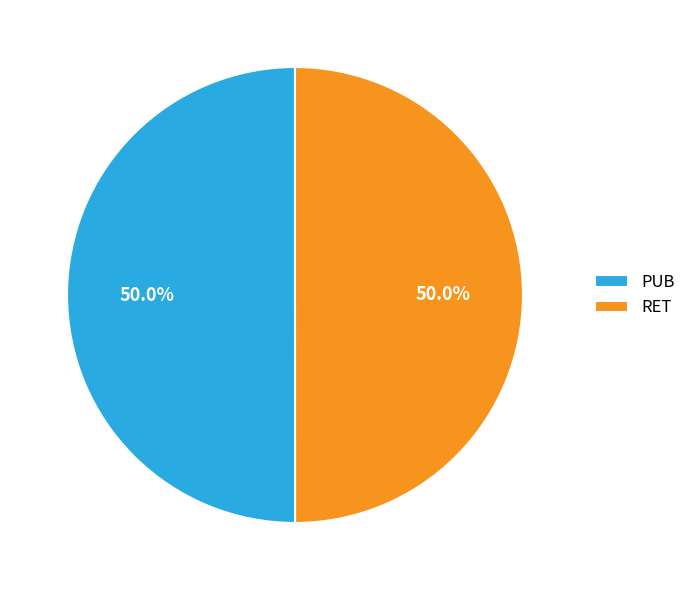

Do RET and PUB together represent more than half of the pie?

Yes